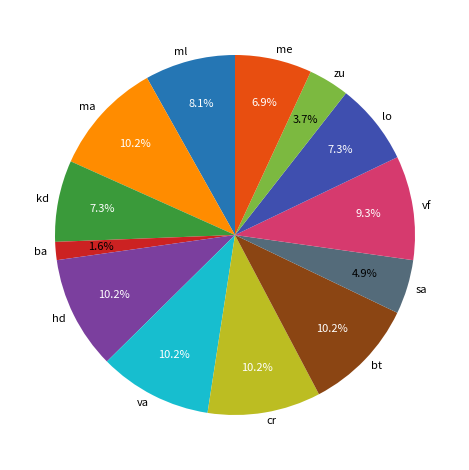

What is the smallest slice in the pie chart?

ba